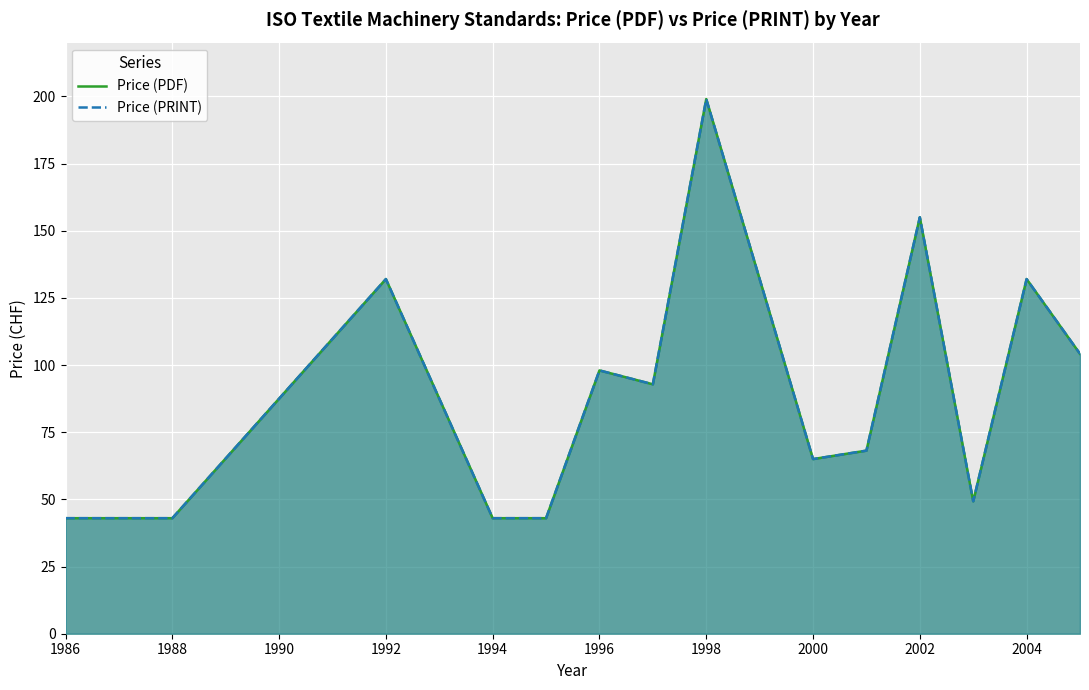

How many values in the Price (PRINT) series exceed 92?

7